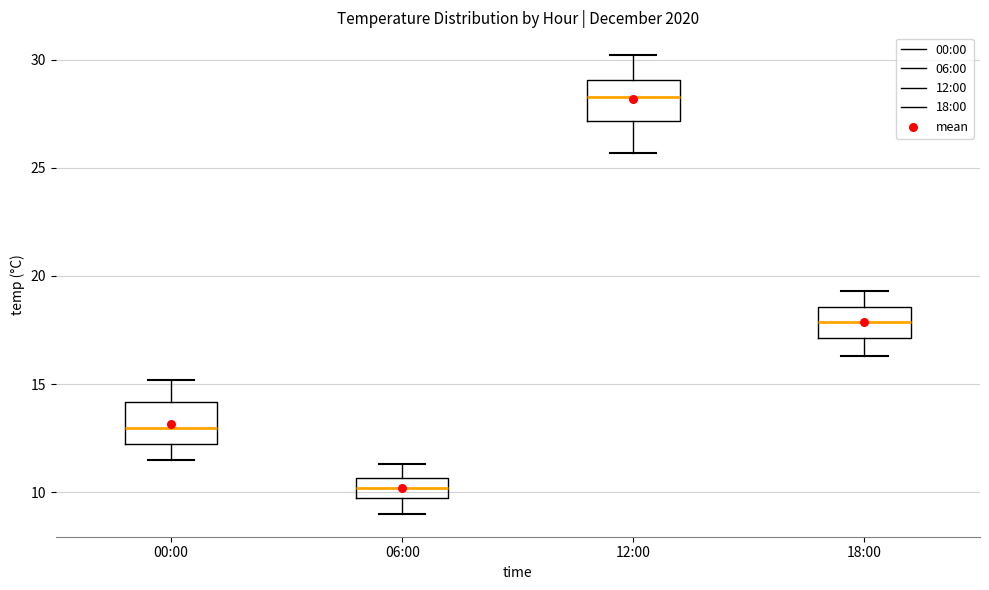

Reading left to right, transcribe this box plot: for each box, give where its median line is, the range the box spans, and where its two whiskers end, as read against the y-axis. The values are not printed on the chart, so give them approximately, as read against the axis.

00:00: median 13.0, box 12.0 to 14.0, whiskers 11.5 to 15.0
06:00: median 10.0, box 9.5 to 10.5, whiskers 9.0 to 11.5
12:00: median 28.5, box 27.0 to 29.0, whiskers 25.5 to 30.0
18:00: median 18.0, box 17.0 to 18.5, whiskers 16.5 to 19.5